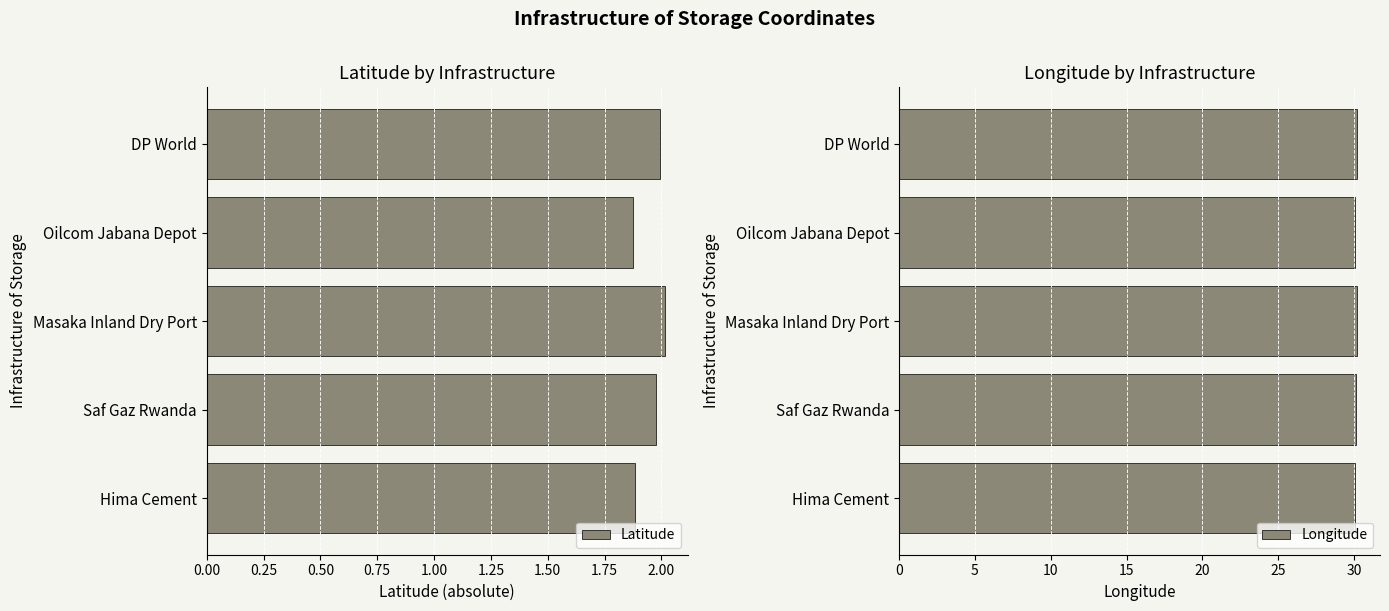

Reading left to right, list all the values displayed in this chart.

Latitude: 2.0	1.9	2.0	2.0	1.9
Longitude: 30.2	30.1	30.2	30.1	30.1